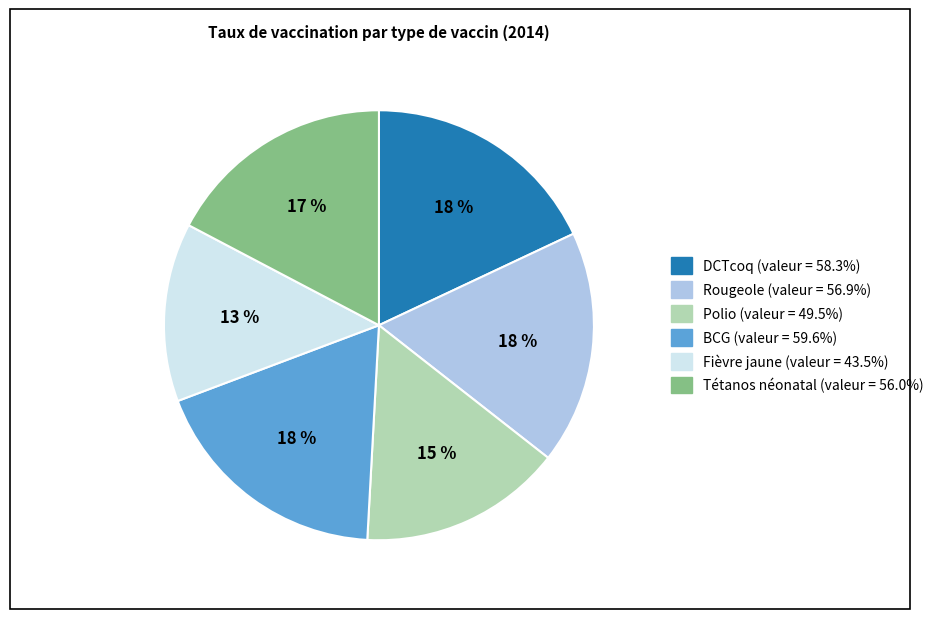

To the nearest percent, what is the average slice percentage?

17%